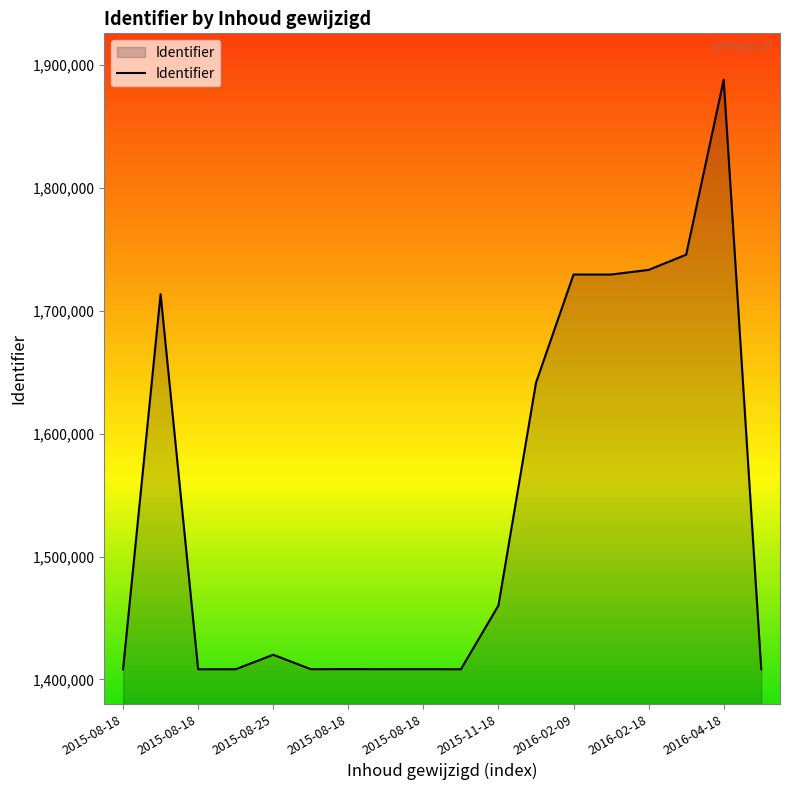

What is the difference between the maximum and minimum values?

479454